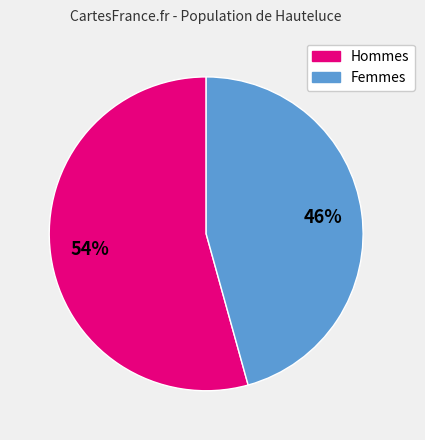

Is there any slice that represents more than half of the pie?

Yes